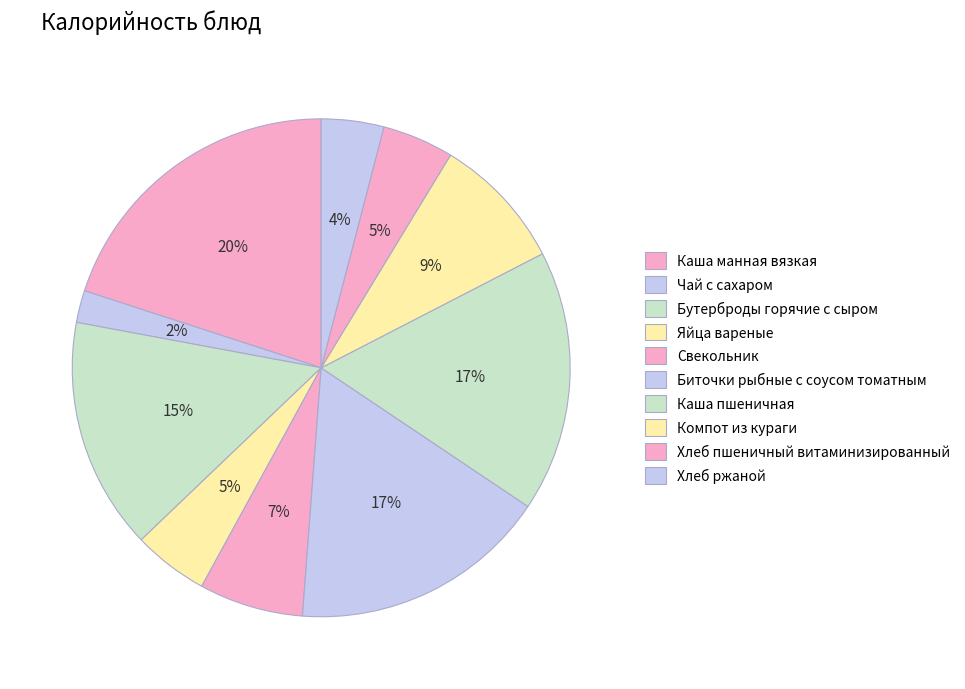

Count the number of slices in the pie.

10